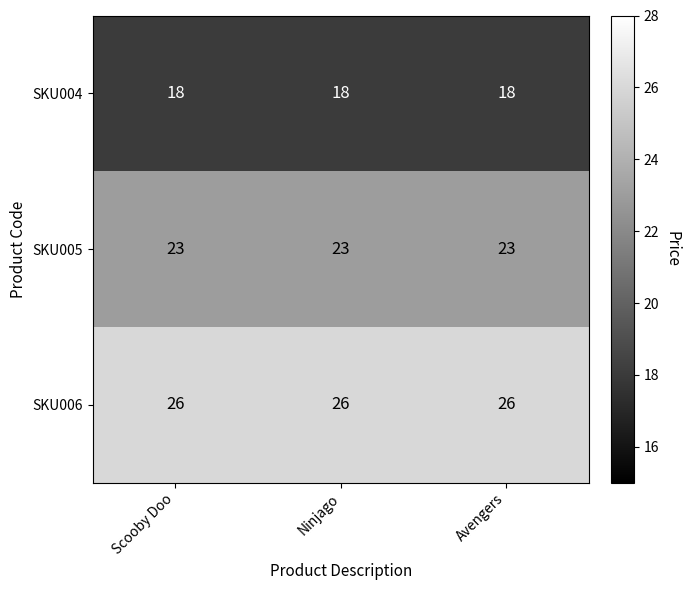

What is the smallest value displayed?

18